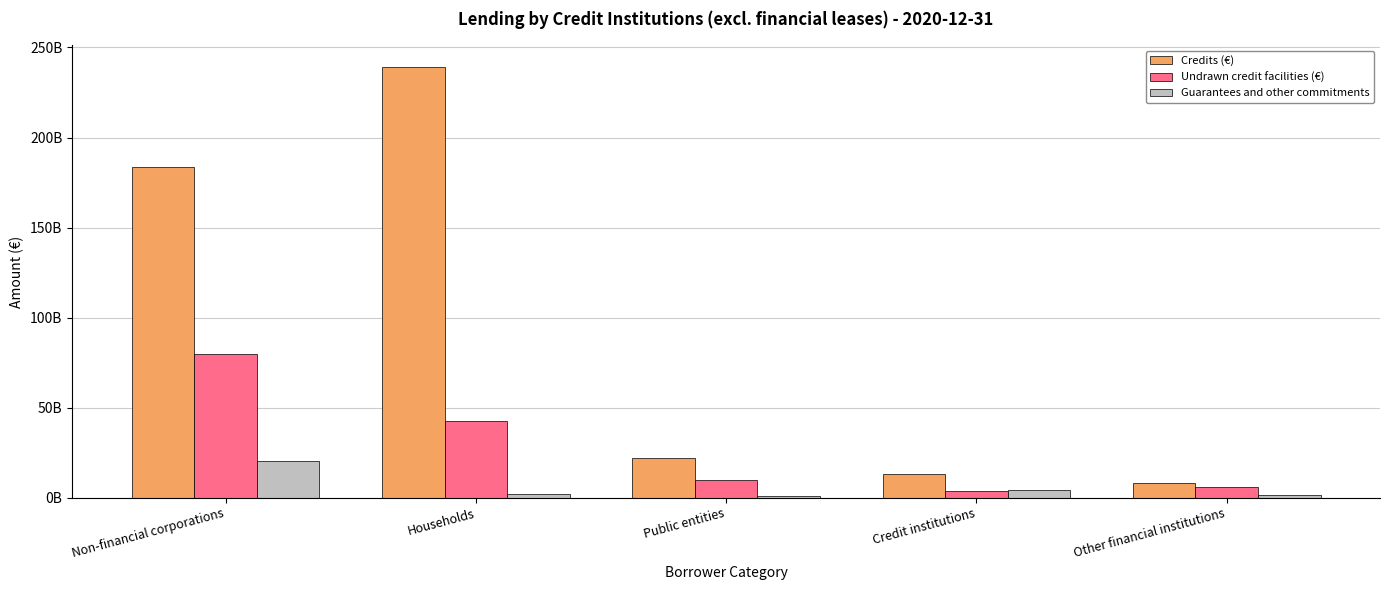

What are all the series names shown in the legend?

Credits (€), Undrawn credit facilities (€), Guarantees and other commitments